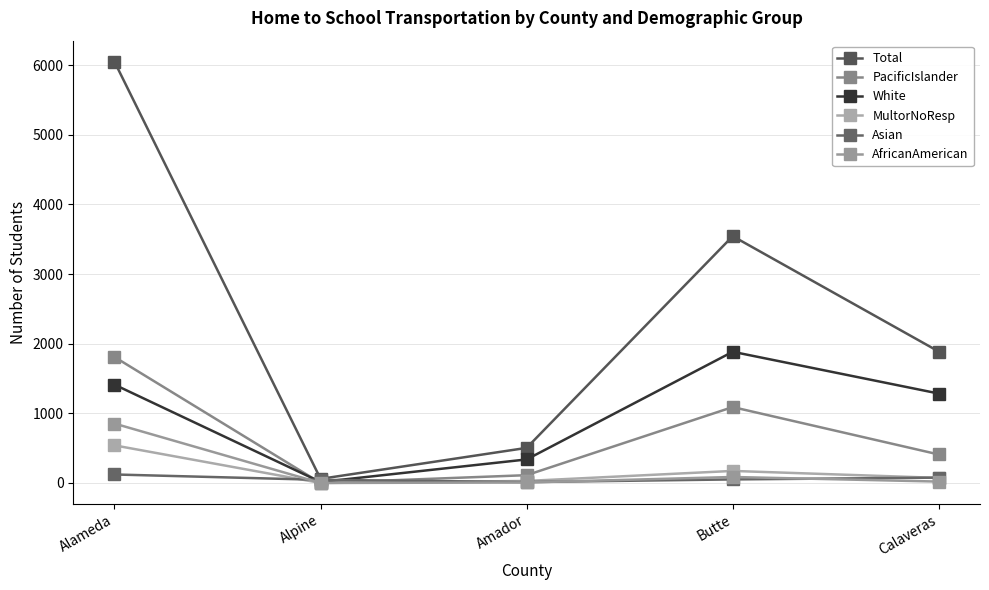

Which category has the highest value across all series?

Alameda